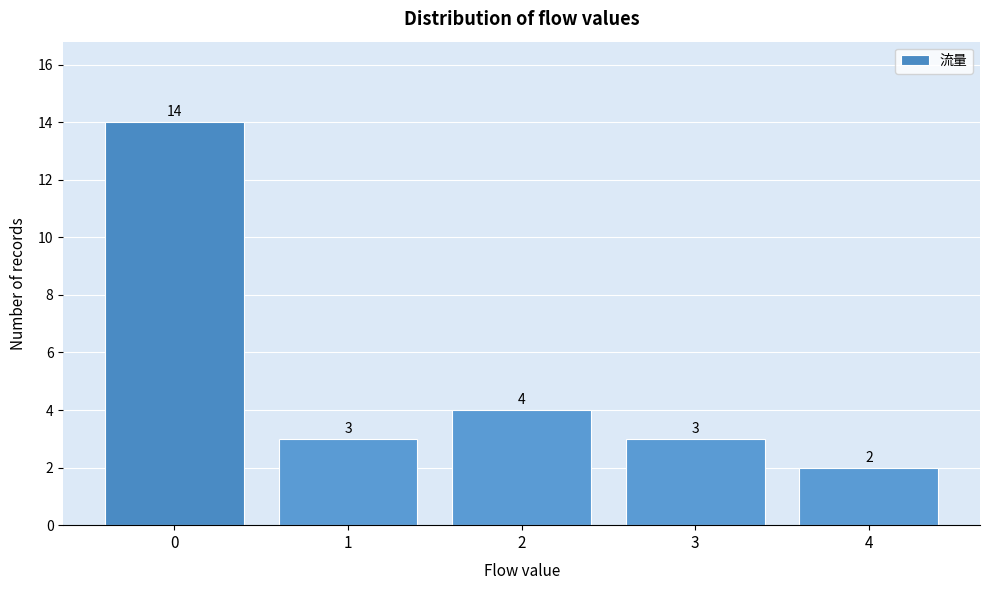

Reading left to right, extract all data points from this chart.

14	3	4	3	2